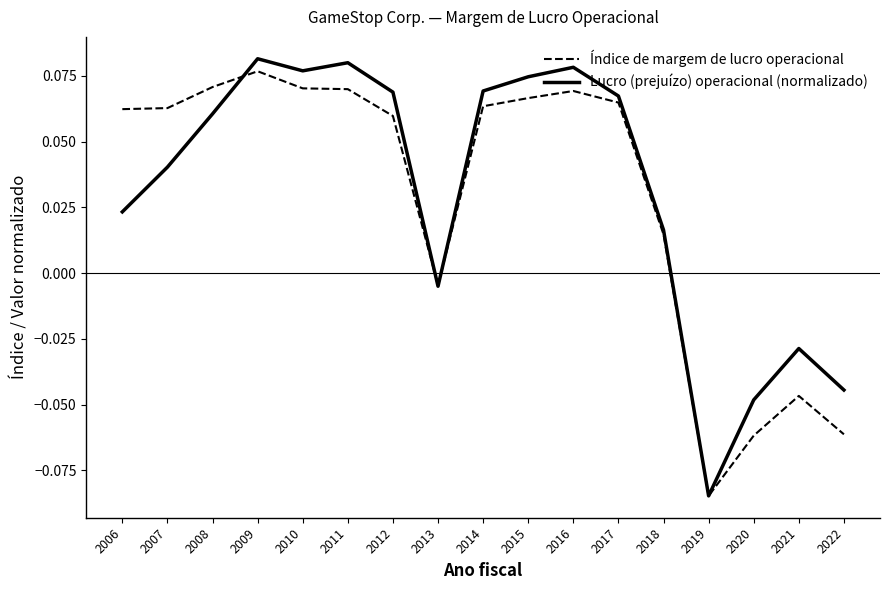

Is the value of Lucro (prejuízo) operacional (normalizado) at 2018 greater than the value of Índice de margem de lucro operacional at 2013?

Yes